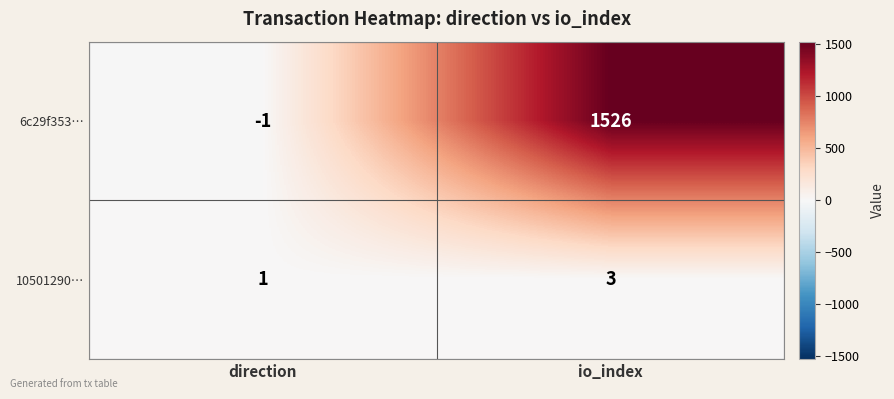

The value of 6c29f353… at io_index is 1526. True or false?

True